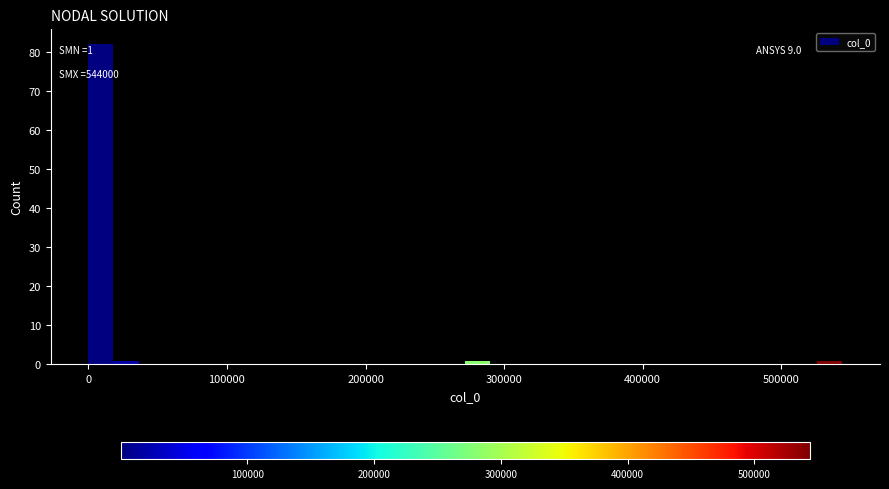

Around what value on the x-axis is the tallest bar? Give the approximate position of its centre, as read against the axis.

10000